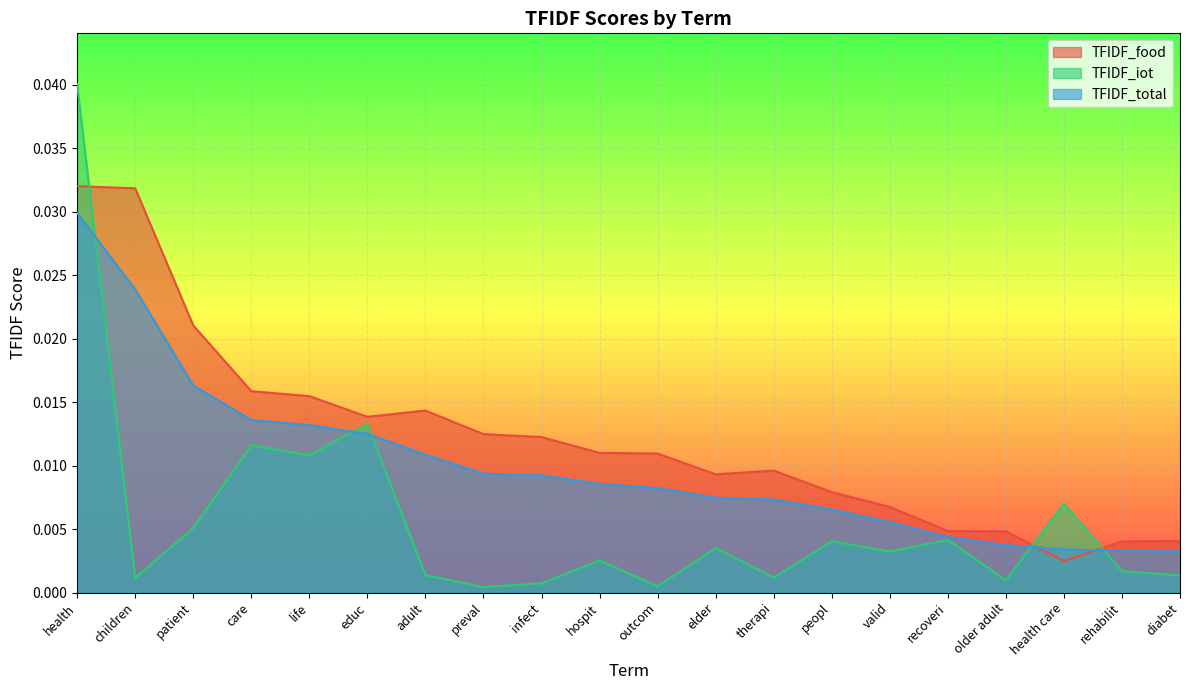

At how many categories does at least one series exceed 0?

20